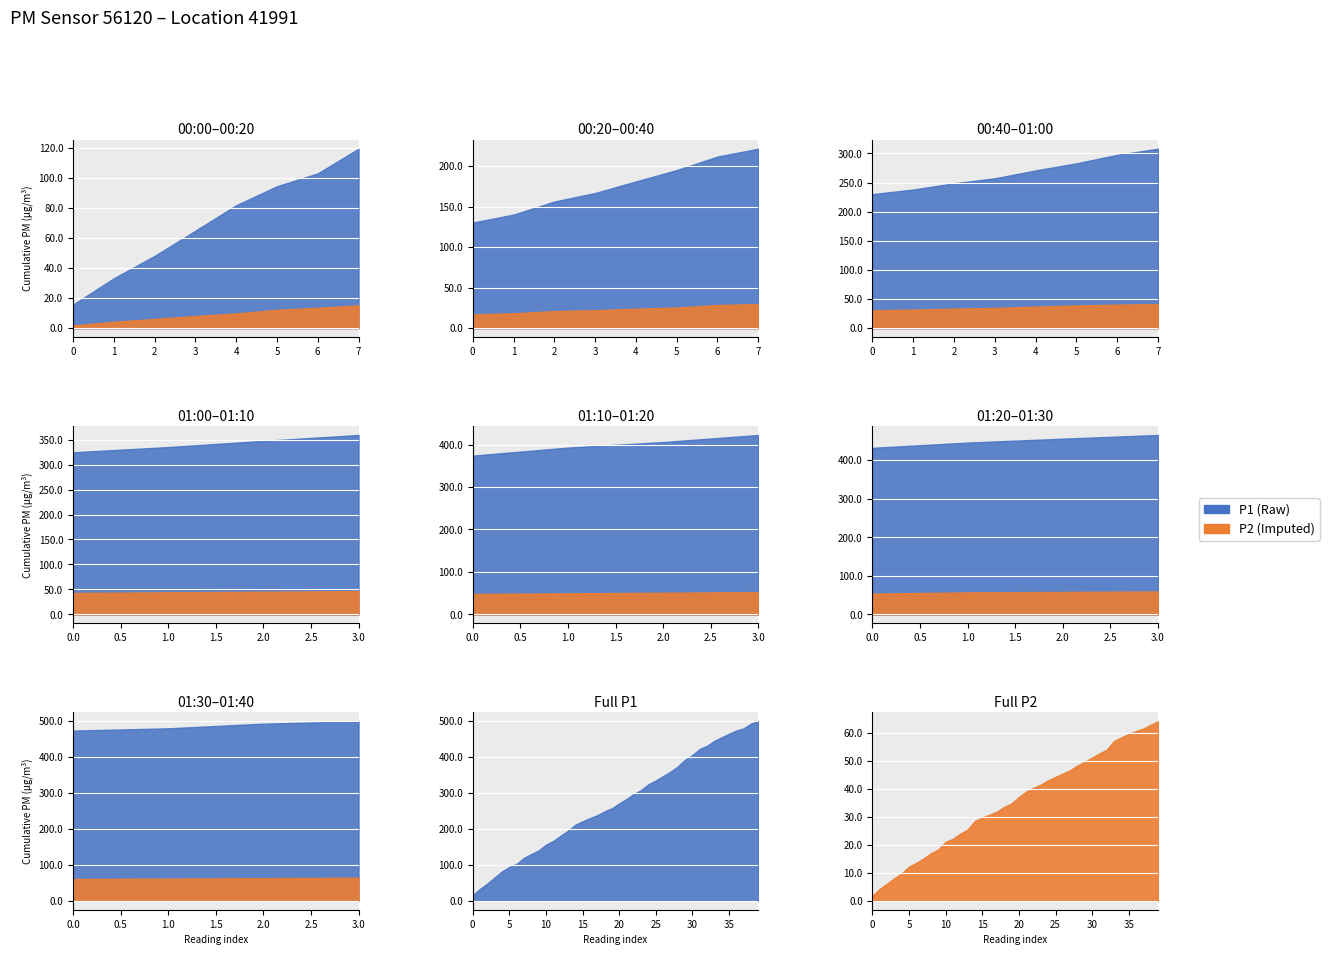

True or false: P2 and P1 intersect in this chart.

False